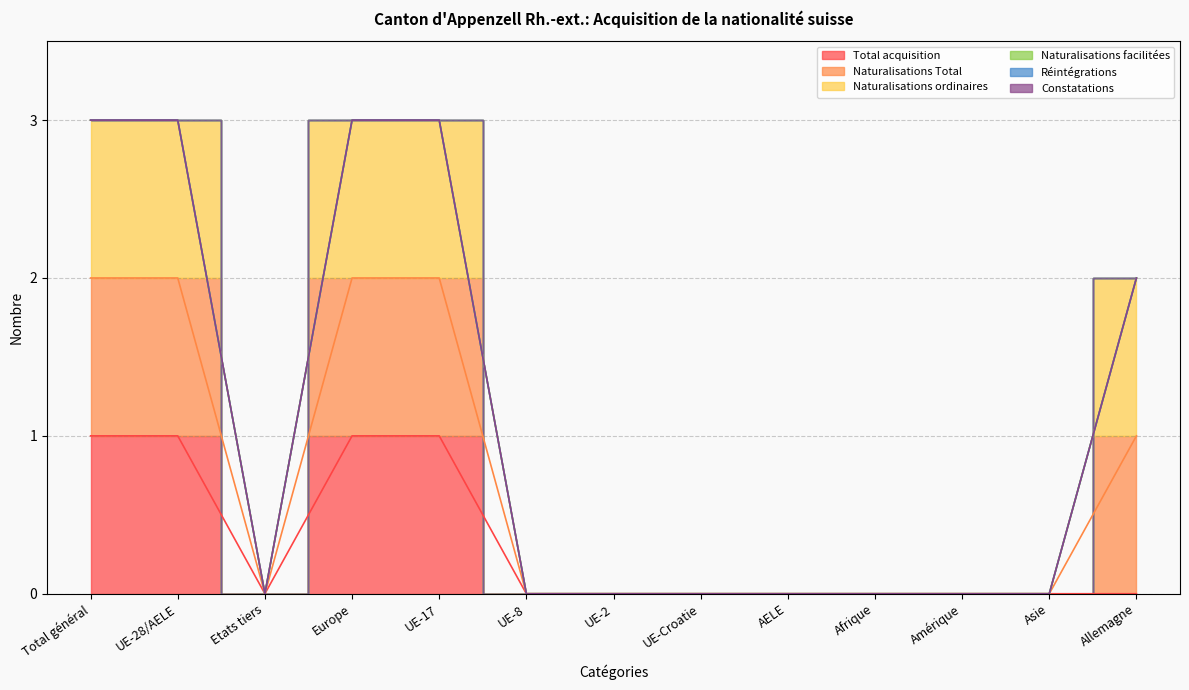

In Naturalisations Total, how many points are lower than both neighbors (excluding endpoints)?

1